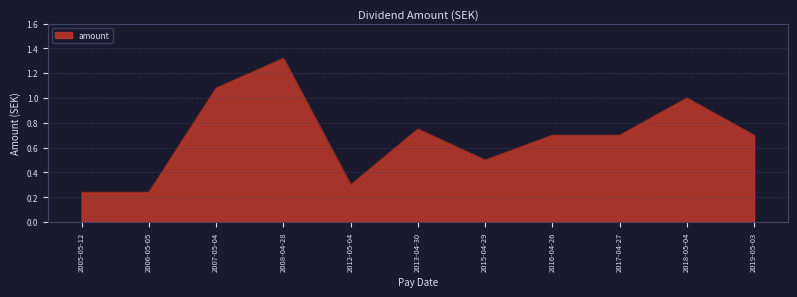

Which label corresponds to the largest value in the chart?

2008-04-28